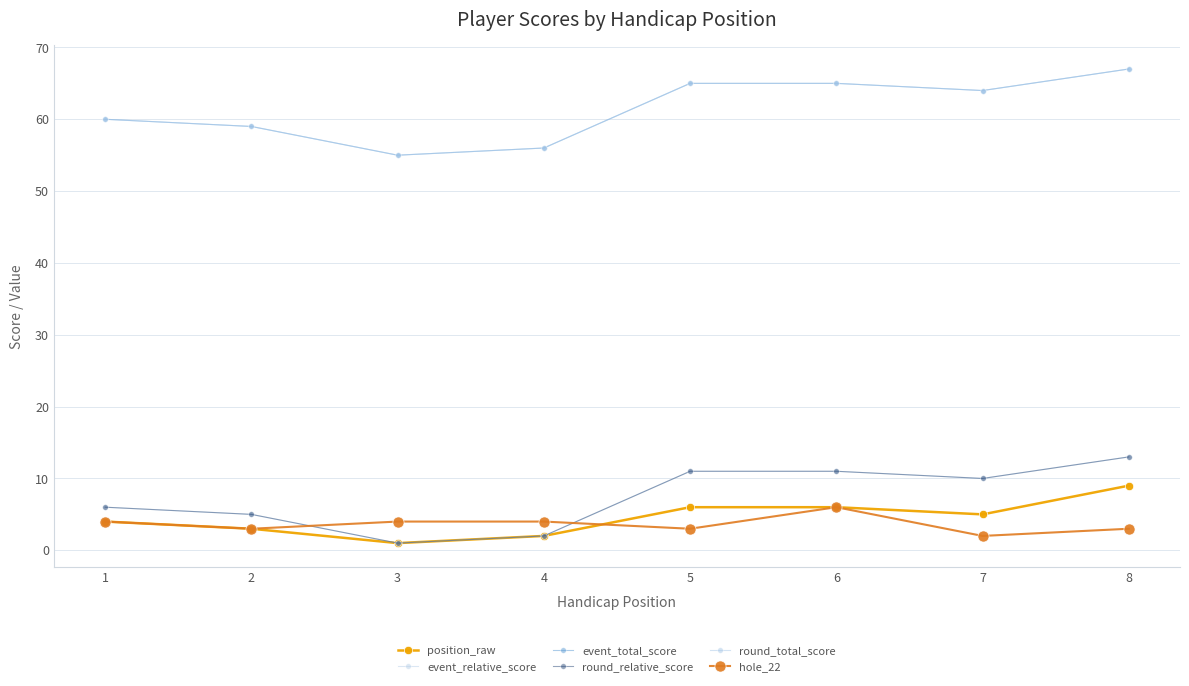

How many lines are shown in the chart?

6